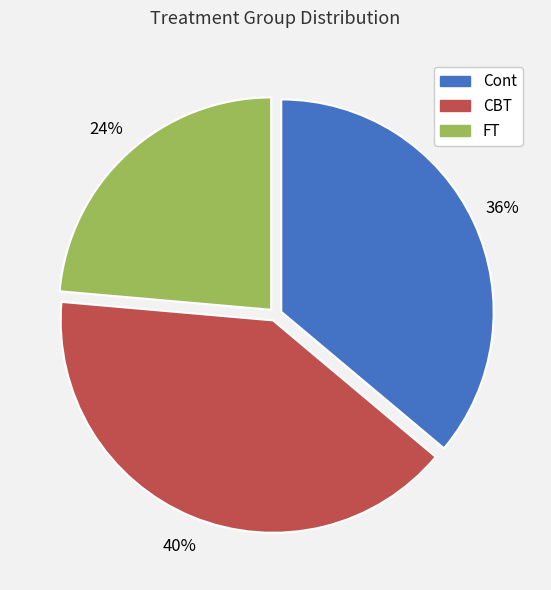

Between Cont and CBT, which is larger?

CBT